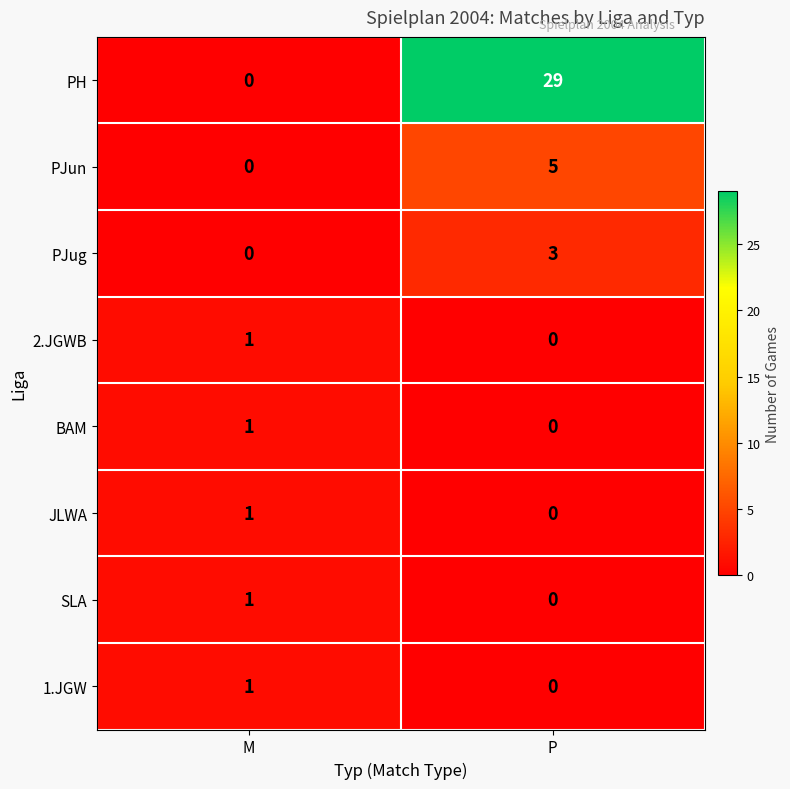

Rank the categories by 1.JGW value from highest to lowest.

M, P